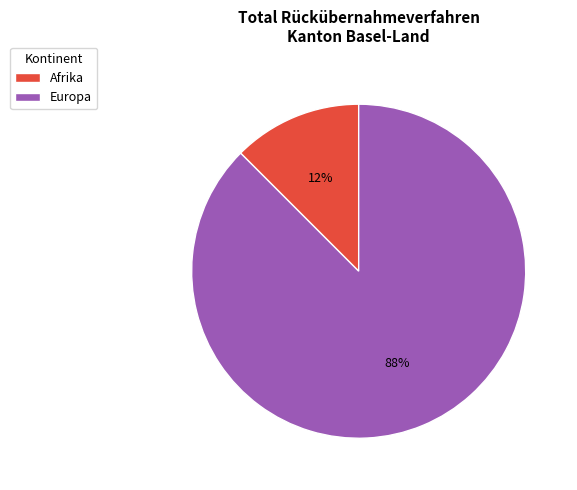

To the nearest percent, what is the combined percentage of Afrika and Europa?

100%